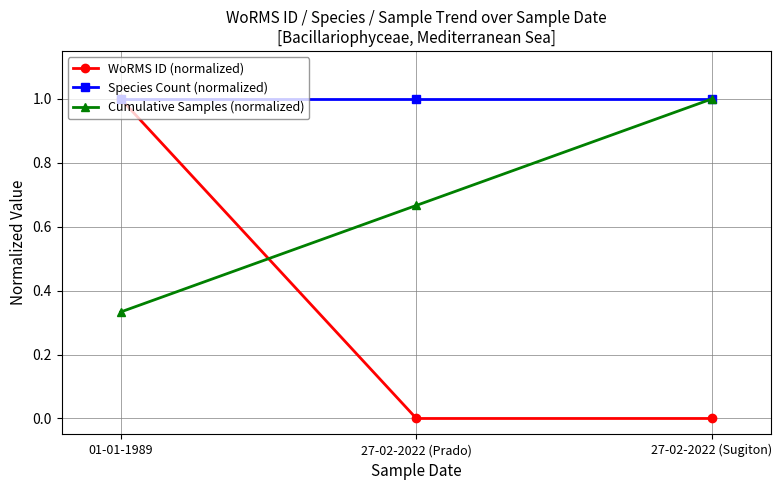

What is the sum of the Cumulative Samples (normalized) values at 01-01-1989 and 27-02-2022 (Sugiton)?

1.3